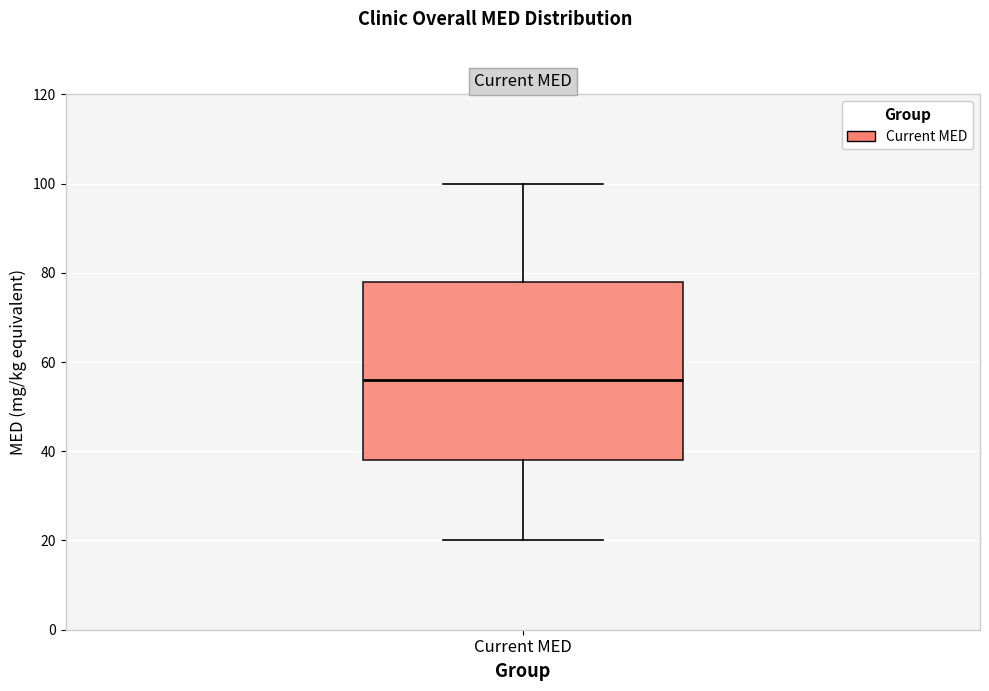

Where does the median line of the box for Current MED sit on the y-axis? The values are not printed on the chart, so give them approximately, as read against the axis.

56